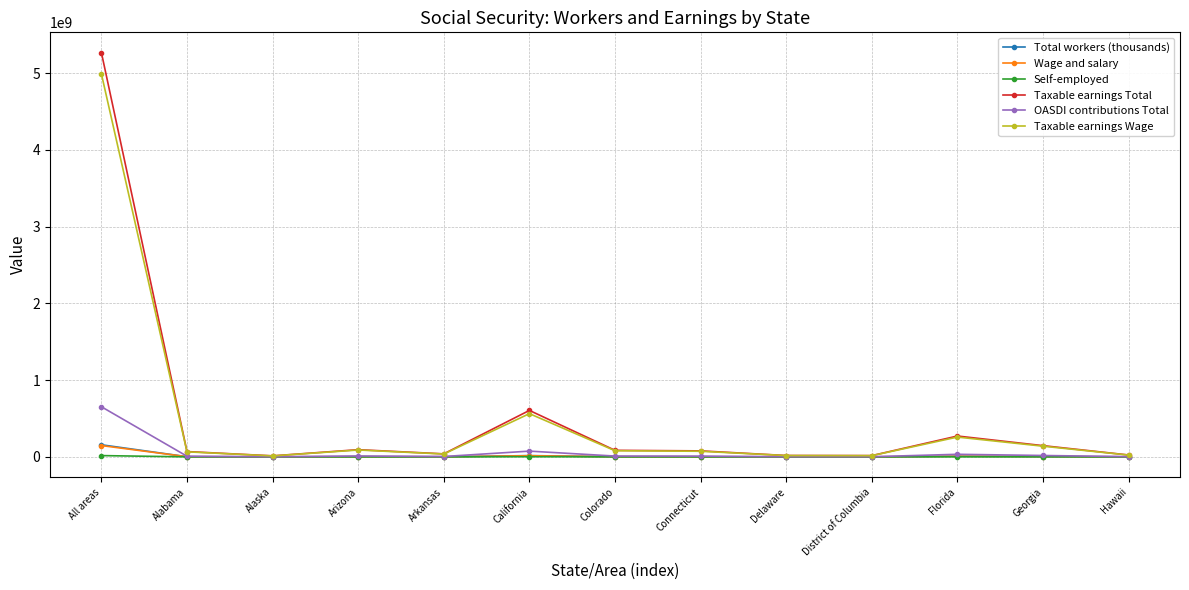

What is the value of the Wage and salary point at the 1st from the left?

147599000